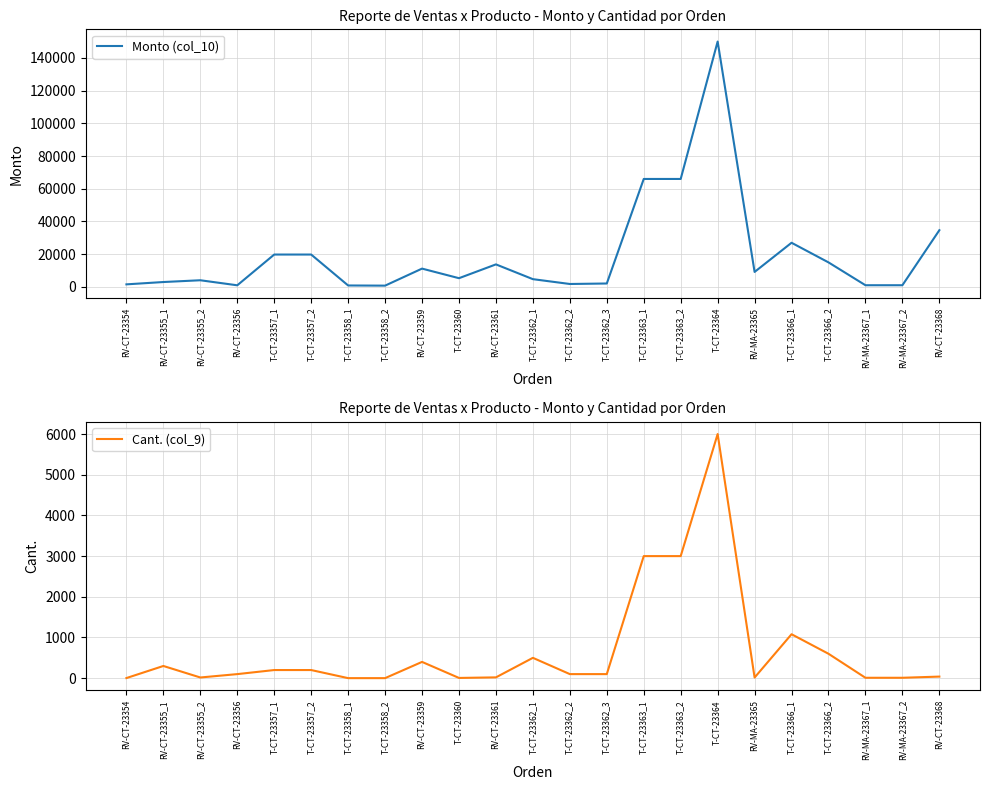

Reading left to right, transcribe all the data shown in this chart.

Monto (col_10): RV-CT-23354=1575.0	RV-CT-23355_1=3000.0	RV-CT-23355_2=4080.0	RV-CT-23356=1000.0	T-CT-23357_1=19800.0	T-CT-23357_2=19800.0	T-CT-23358_1=890.0	T-CT-23358_2=789.0	RV-CT-23359=11200.0	T-CT-23360=5340.0	RV-CT-23361=13780.0	T-CT-23362_1=4750.0	T-CT-23362_2=1800.0	T-CT-23362_3=2100.0	T-CT-23363_1=66000.0	T-CT-23363_2=66000.0	T-CT-23364=150000.0	RV-MA-23365=9163.2	T-CT-23366_1=27000.0	T-CT-23366_2=15000.0	RV-MA-23367_1=1039.5	RV-MA-23367_2=1039.5	RV-CT-23368=34671.0
Cant. (col_9): RV-CT-23354=3.0	RV-CT-23355_1=300.0	RV-CT-23355_2=17.0	RV-CT-23356=100.0	T-CT-23357_1=200.0	T-CT-23357_2=200.0	T-CT-23358_1=1.0	T-CT-23358_2=1.0	RV-CT-23359=400.0	T-CT-23360=6.0	RV-CT-23361=20.0	T-CT-23362_1=500.0	T-CT-23362_2=100.0	T-CT-23362_3=100.0	T-CT-23363_1=3000.0	T-CT-23363_2=3000.0	T-CT-23364=6000.0	RV-MA-23365=16.0	T-CT-23366_1=1080.0	T-CT-23366_2=600.0	RV-MA-23367_1=10.0	RV-MA-23367_2=10.0	RV-CT-23368=39.0